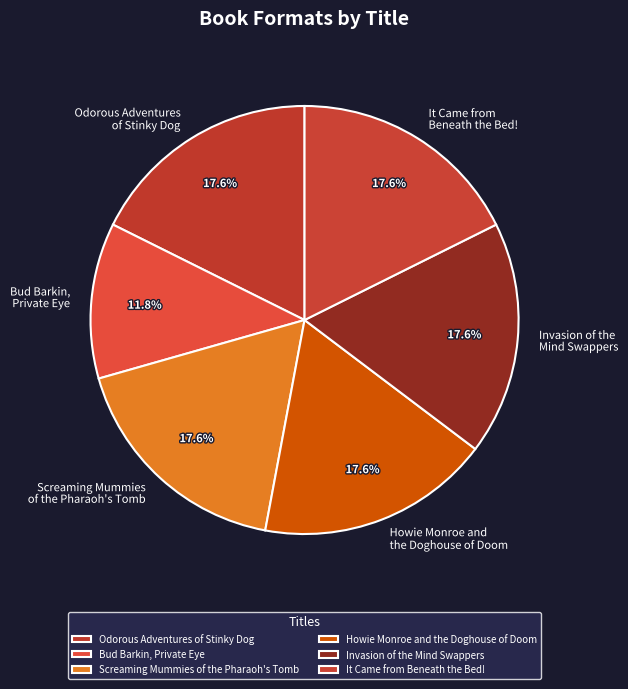

Which has a higher value, Bud Barkin, Private Eye or Invasion of the Mind Swappers?

Invasion of the Mind Swappers